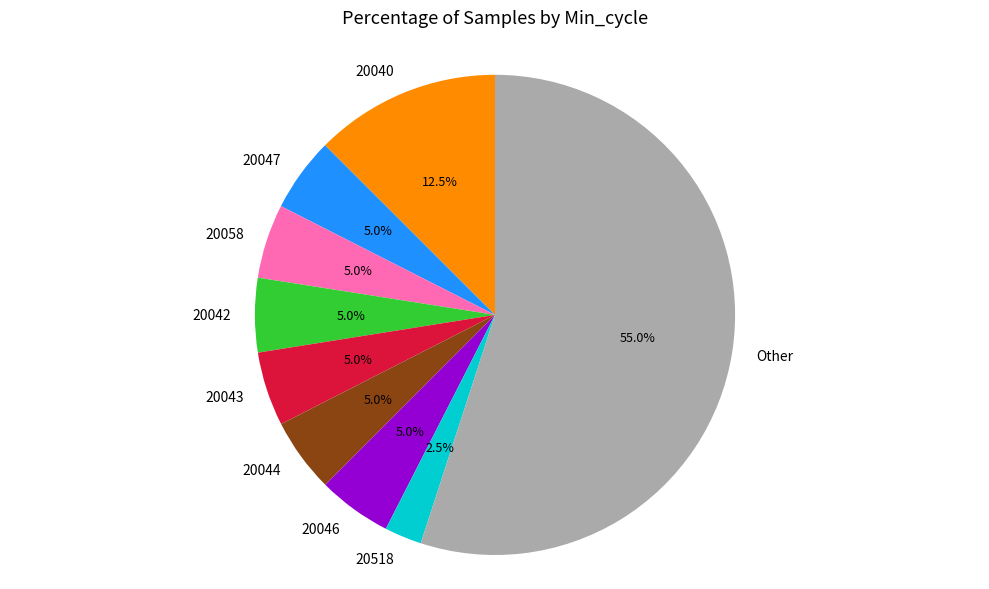

Does 20046 represent more than half of the total?

No